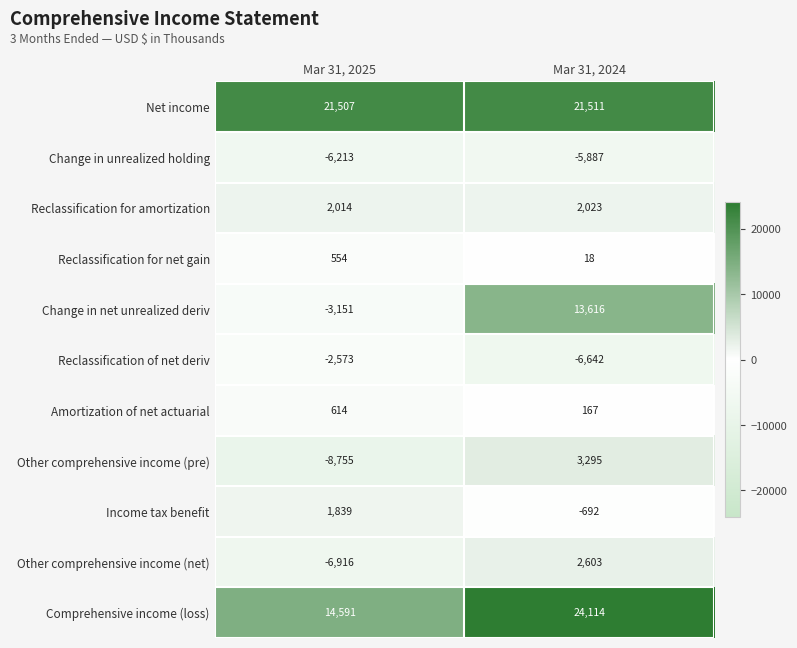

What is the sum of the Amortization of net actuarial values at Mar 31, 2025 and Mar 31, 2024?

781